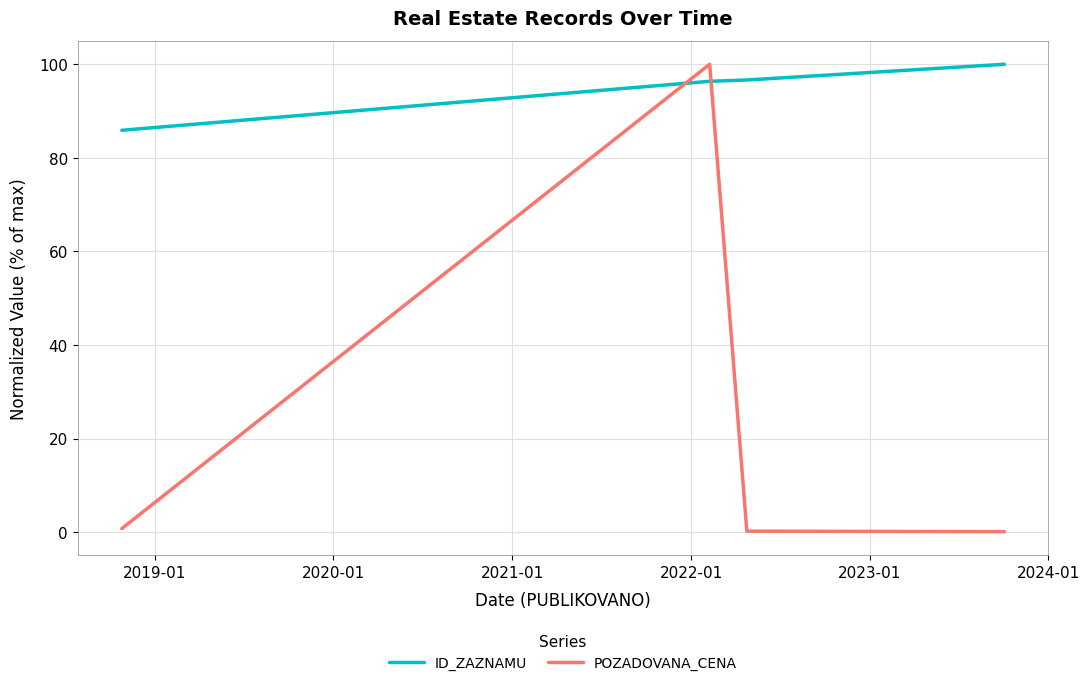

Which series has the largest range (max minus min)?

POZADOVANA_CENA